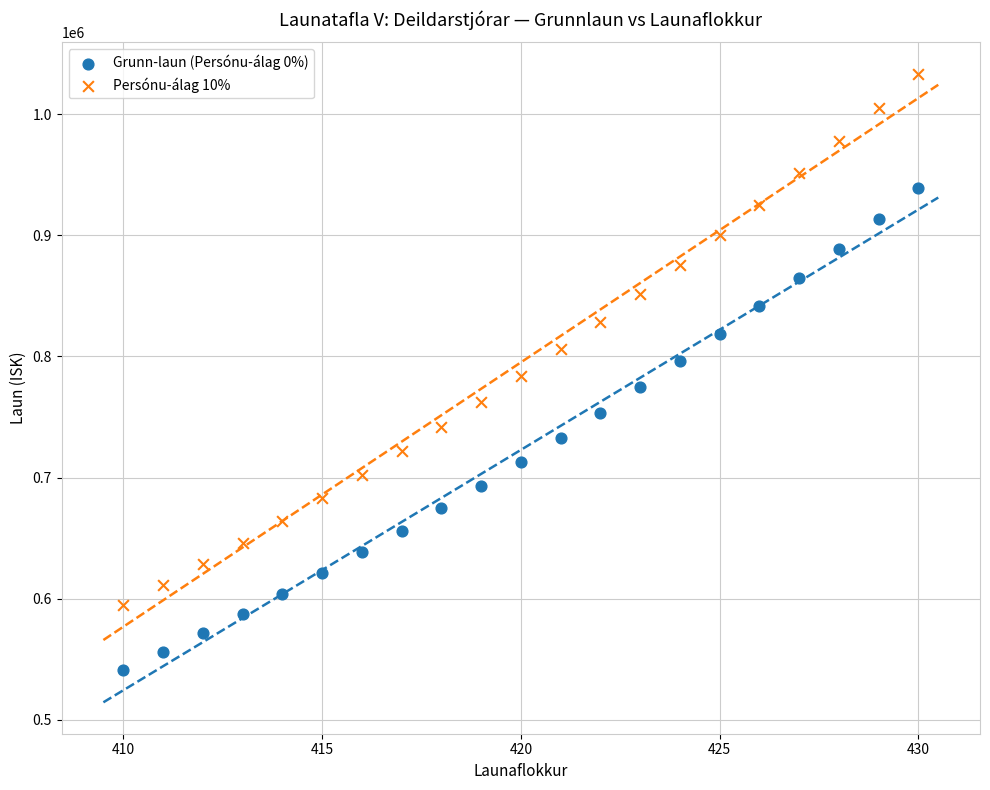

Across all data points, what is the range of X values (max minus min)?

20